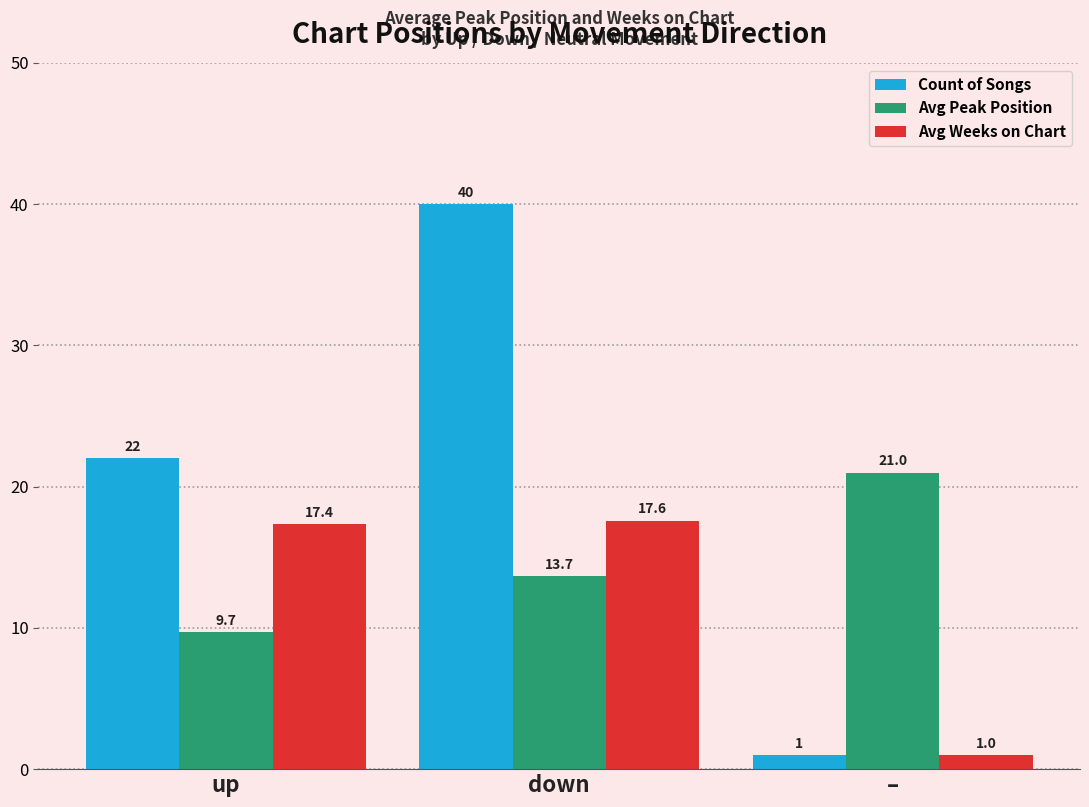

Which series changed the most between up and down?

Count of Songs